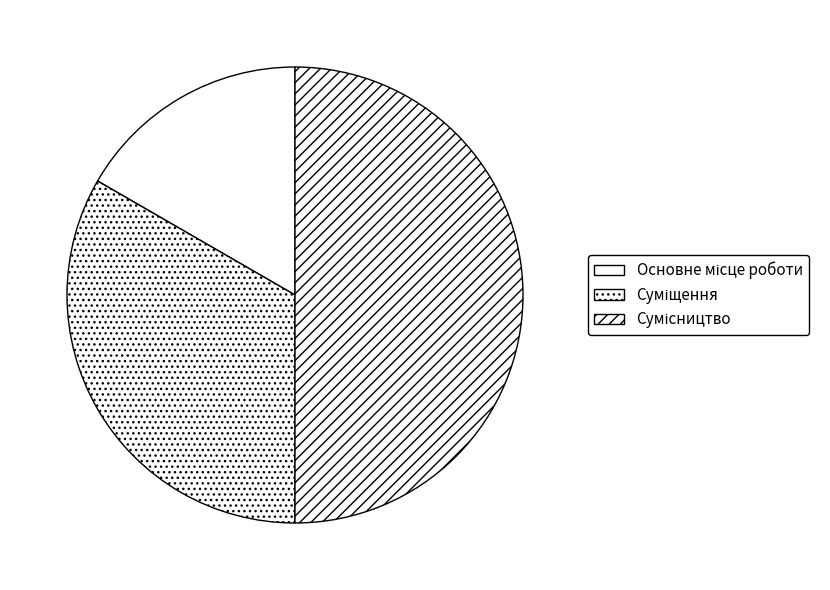

To the nearest percent, what is the difference between the largest and smallest slice percentages?

33%